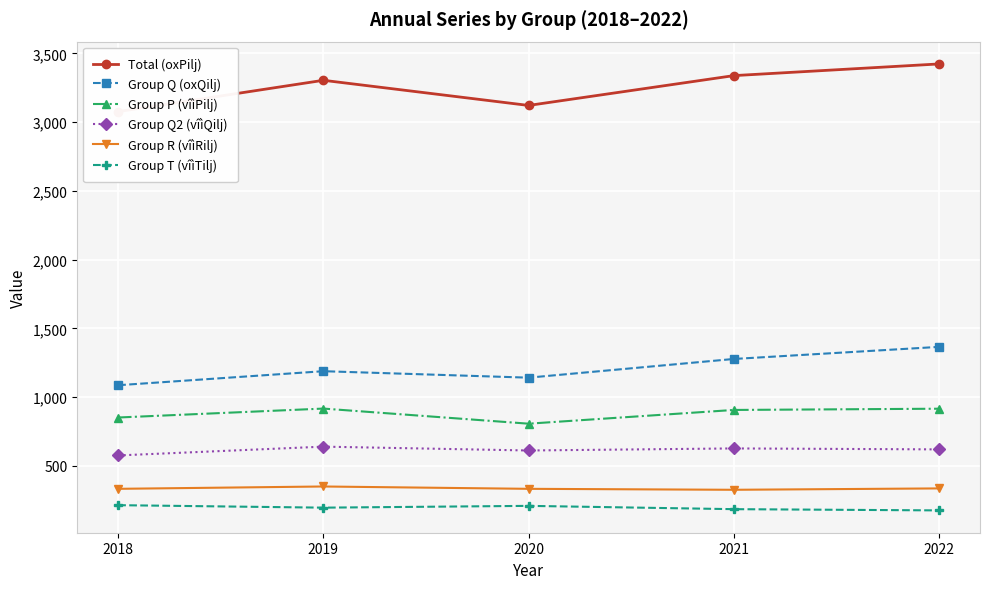

At which category does Group P (vîìPilj) reach its first local peak?

2019